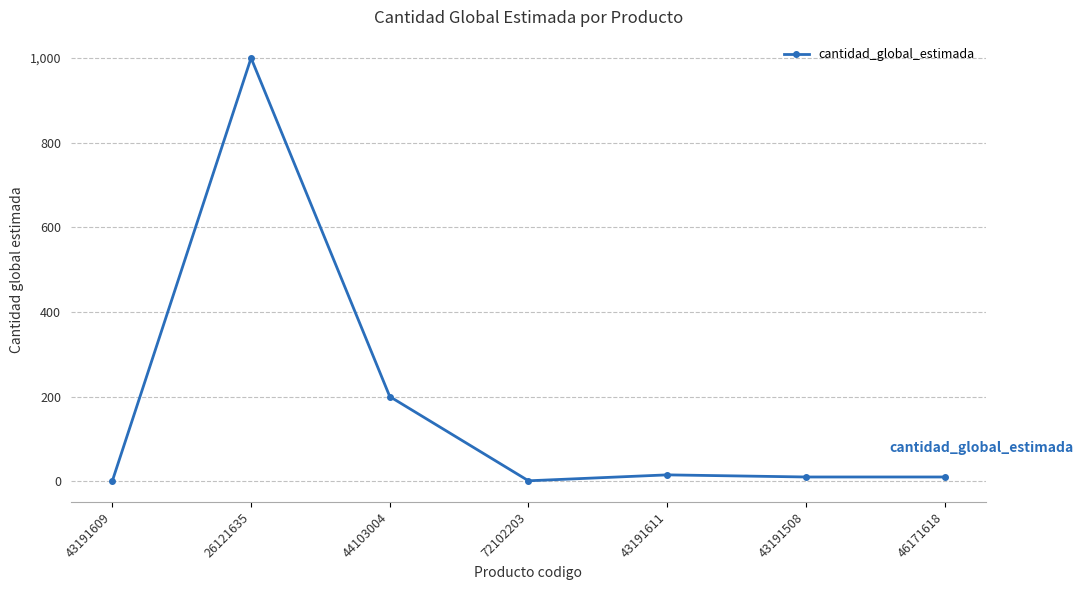

What is the change in value from 44103004 to 72102203?

-199